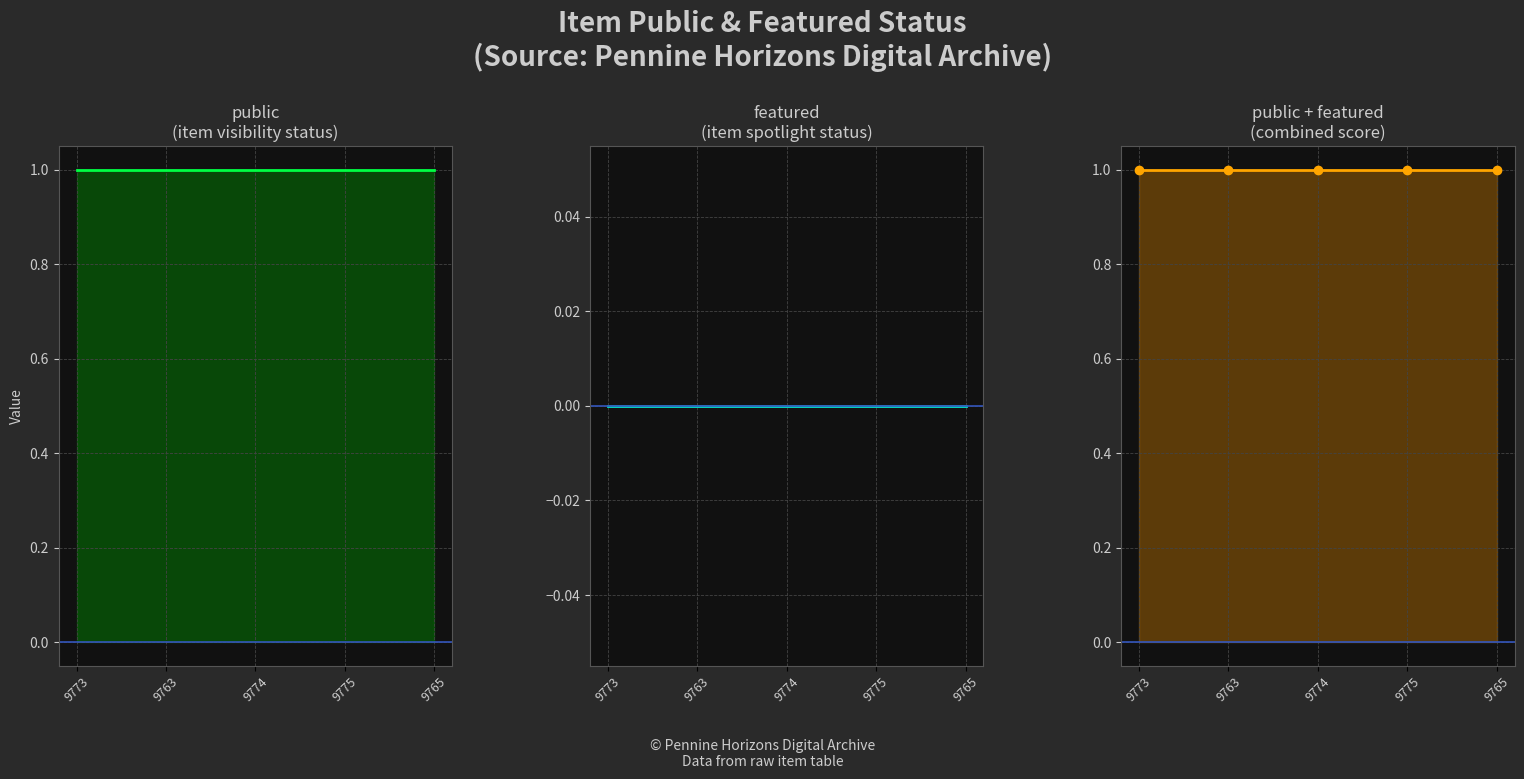

Reading left to right, what are all the values shown in this chart?

public: 9773=1	9763=1	9774=1	9775=1	9765=1
featured: 9773=0	9763=0	9774=0	9775=0	9765=0
public + featured: 9773=1	9763=1	9774=1	9775=1	9765=1